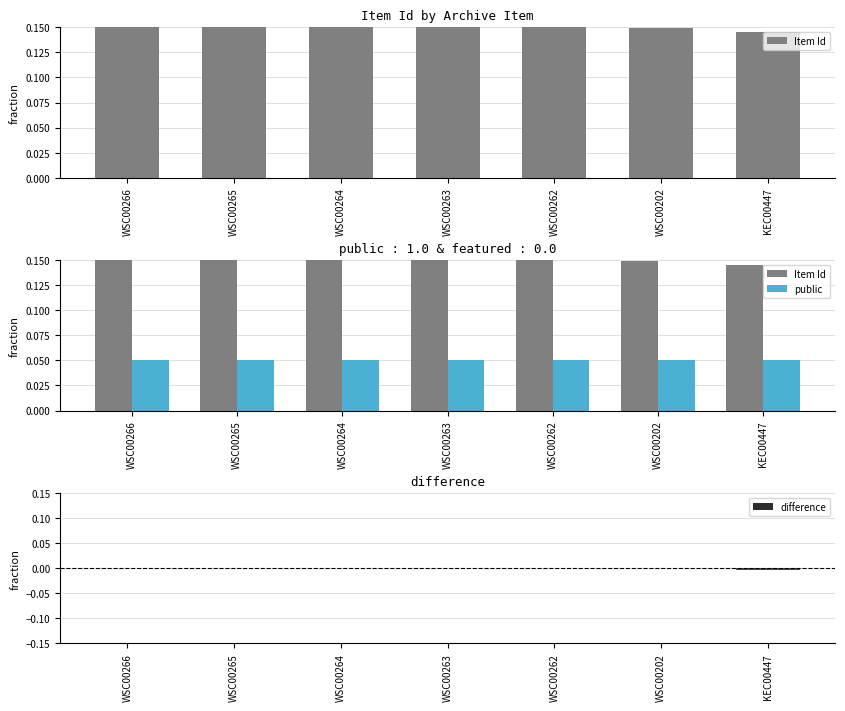

Between WSC00263 and WSC00264, which is larger?

WSC00264